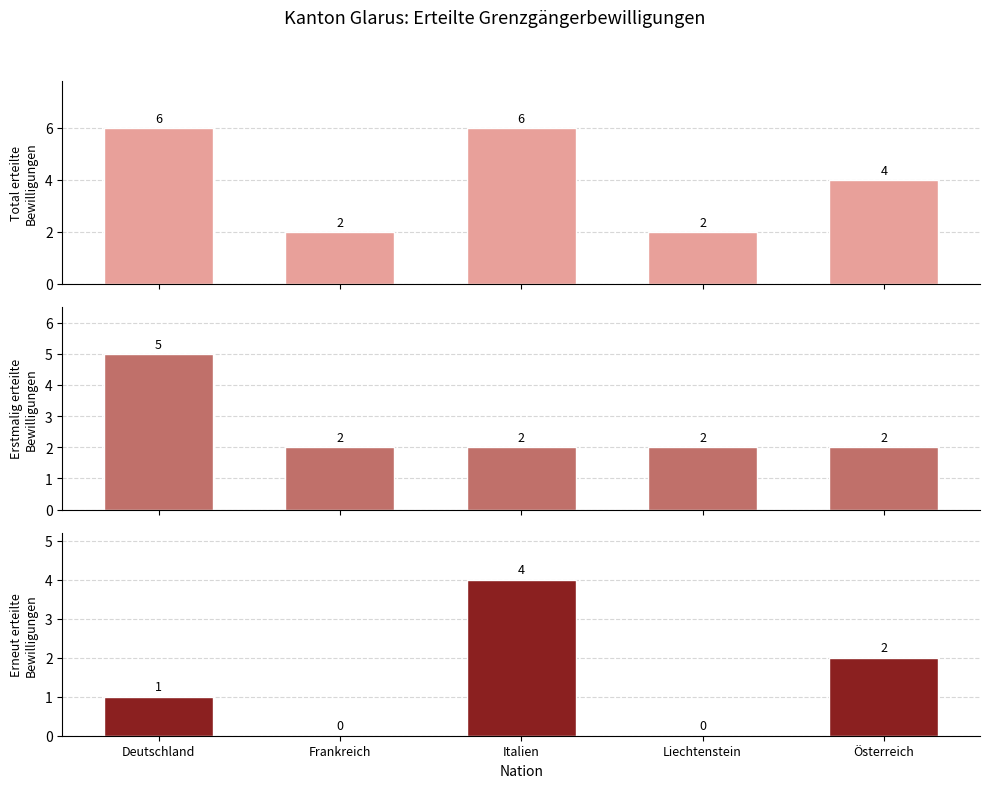

How many data points does each series have?

5